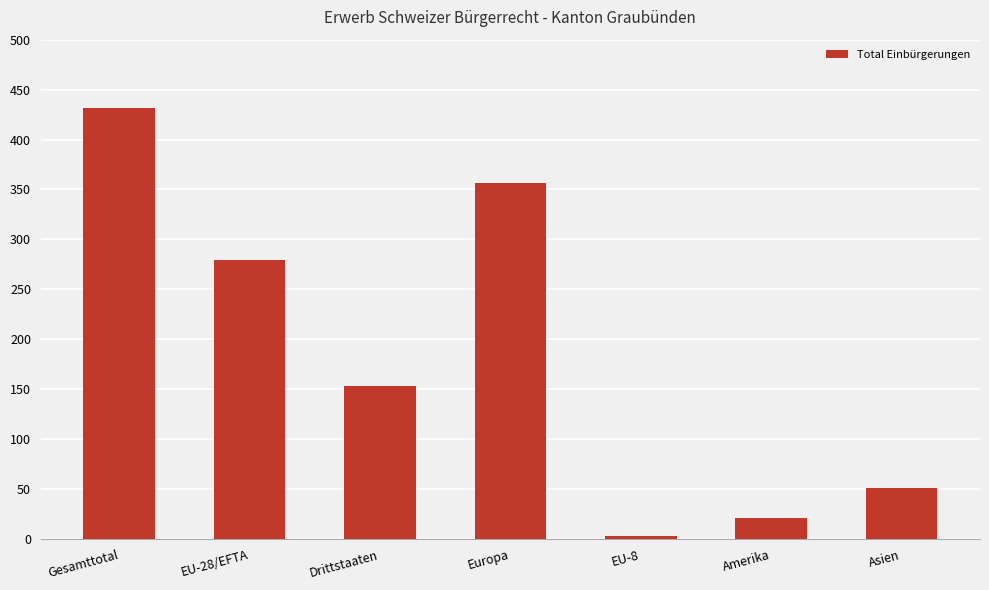

True or false: the data shows 3 at EU-8.

True